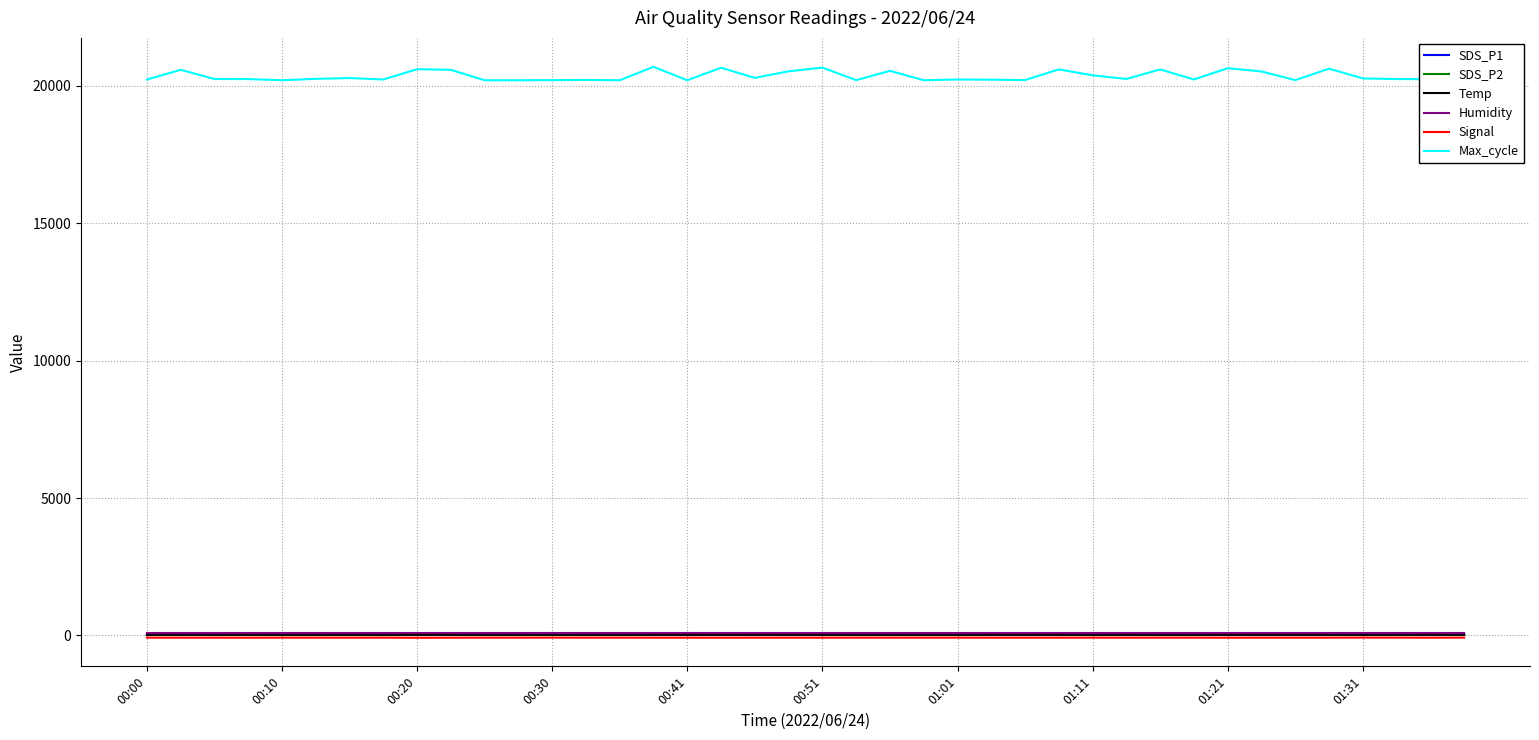

What position from the left is 00:10?

2